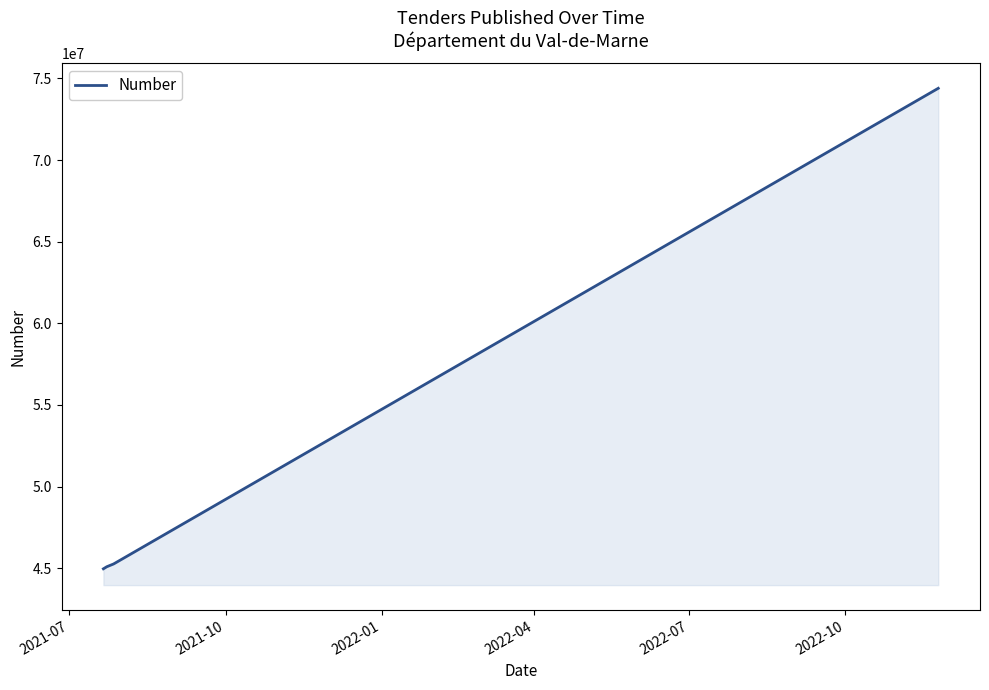

What is the minimum value shown in the chart?

44966706